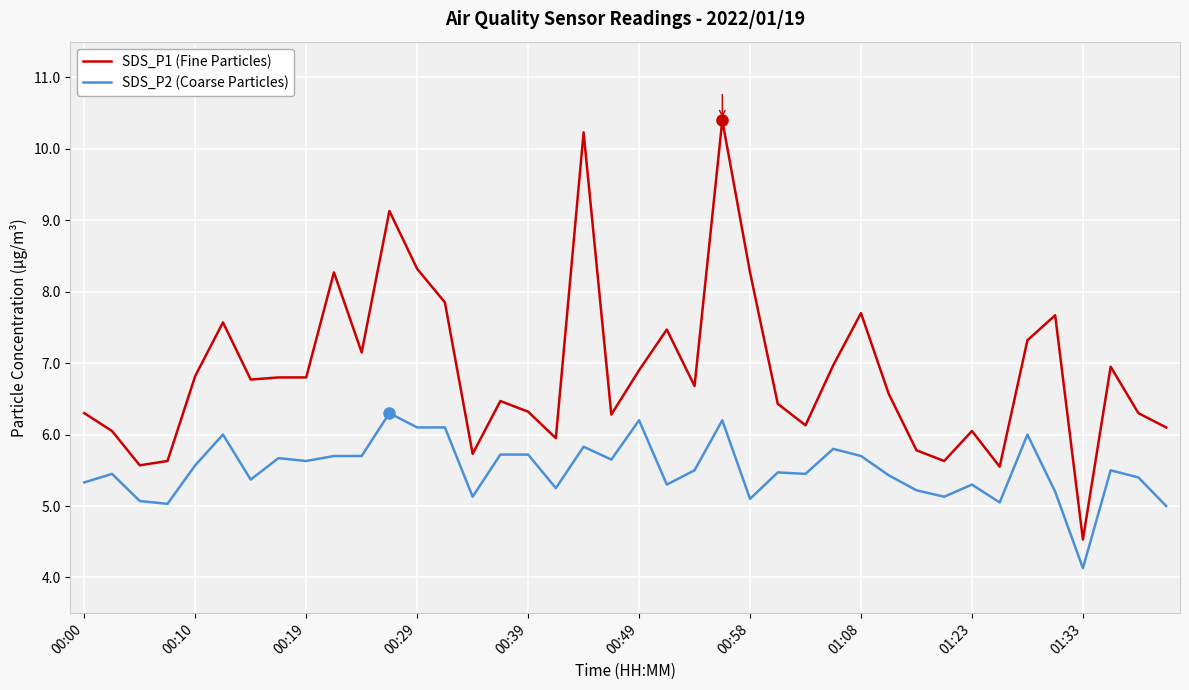

True or false: SDS_P1 (Fine Particles) and SDS_P2 (Coarse Particles) intersect in this chart.

False